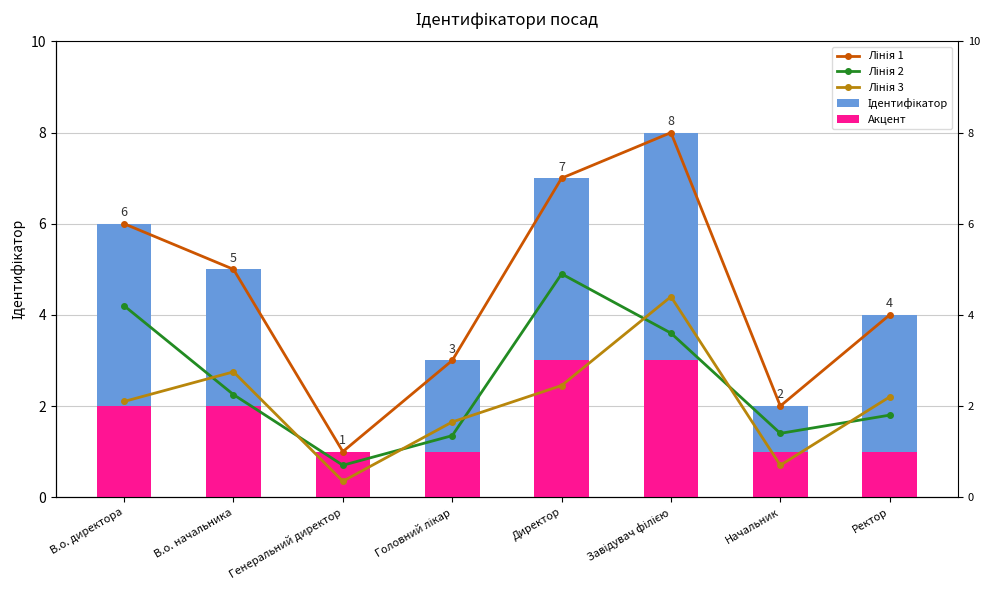

Rank the categories by Лінія 3 value from lowest to highest.

Генеральний директор, Начальник, Головний лікар, В.о. директора, Ректор, Директор, В.о. начальника, Завідувач філією